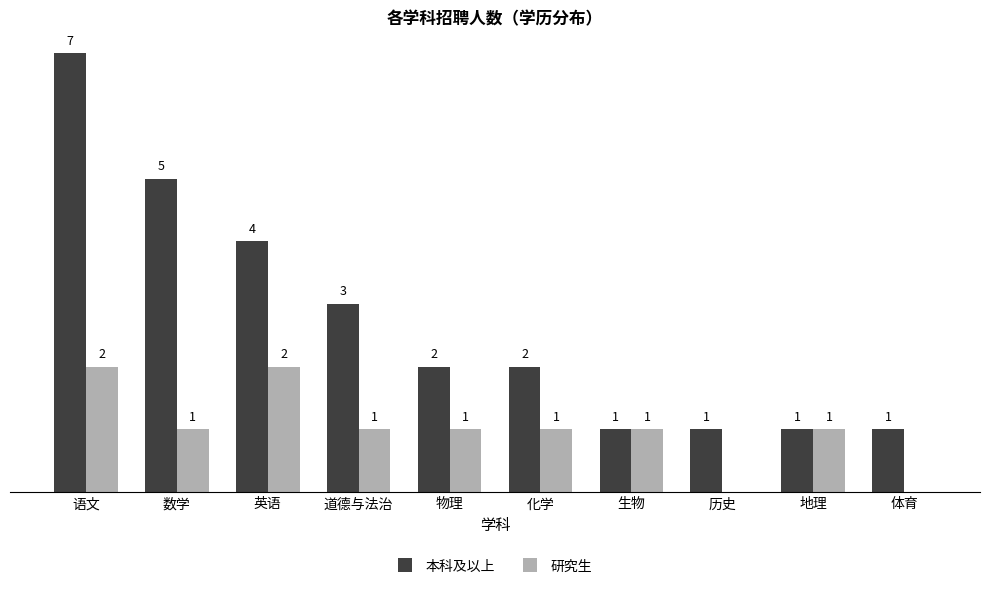

Where does the 研究生 series first go above 1?

语文